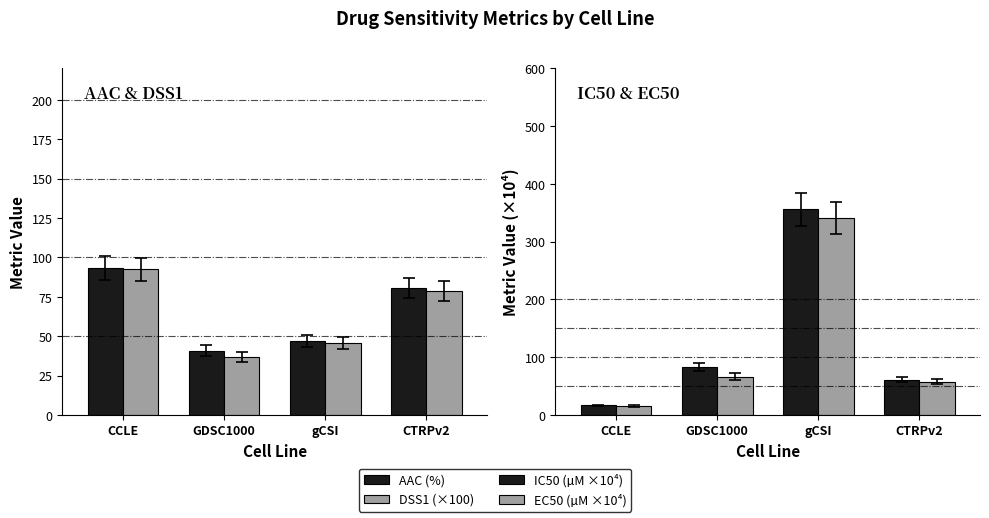

Where does the DSS1 (×100) series first go above 78?

CCLE